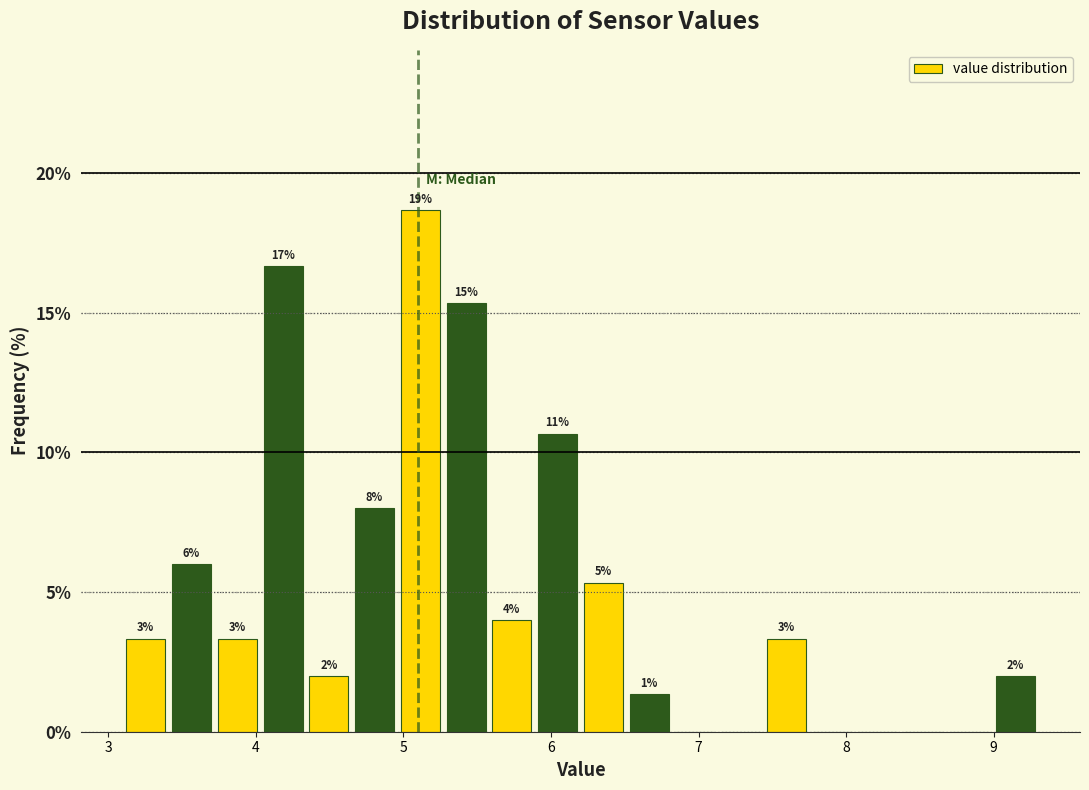

Read against the x-axis, roughly where is the centre of the tallest bar?

5.1